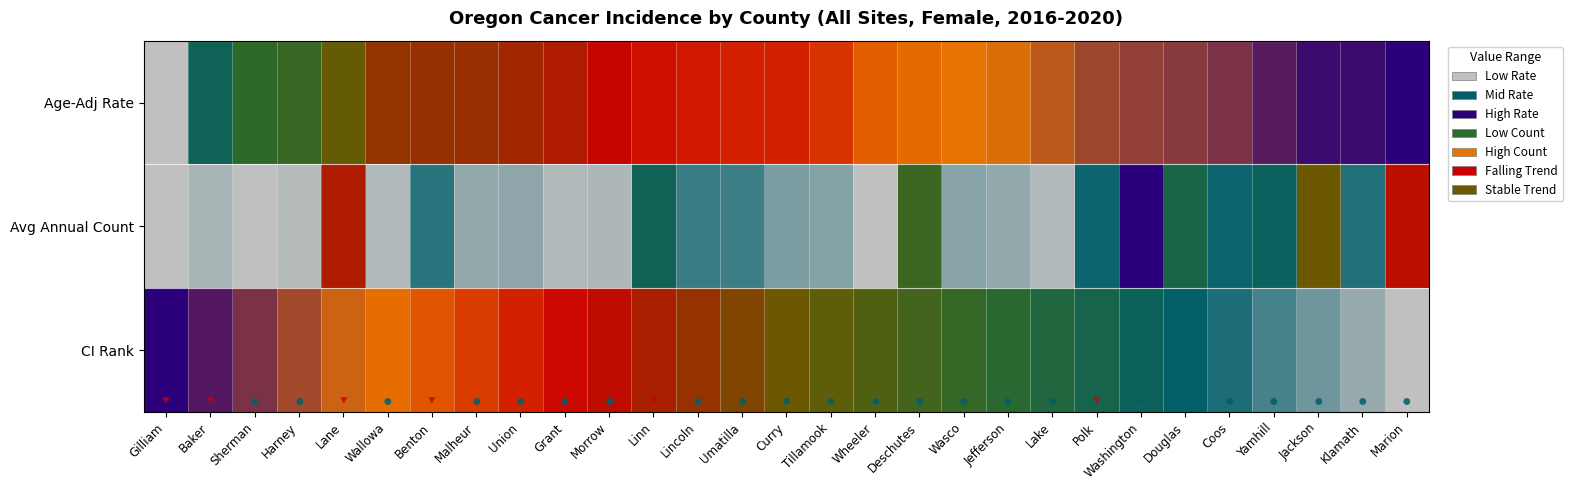

Reading left to right, transcribe all the data shown in this chart.

Age-Adj Rate: Gilliam=0.0	Baker=0.2	Sherman=0.3	Harney=0.4	Lane=0.5	Wallowa=0.6	Benton=0.6	Malheur=0.6	Union=0.6	Grant=0.6	Morrow=0.7	Linn=0.7	Lincoln=0.7	Umatilla=0.7	Curry=0.7	Tillamook=0.7	Wheeler=0.8	Deschutes=0.8	Wasco=0.8	Jefferson=0.8	Lake=0.9	Polk=0.9	Washington=0.9	Douglas=0.9	Coos=0.9	Yamhill=1.0	Jackson=1.0	Klamath=1.0	Marion=1.0
Avg Annual Count: Gilliam=0.0	Baker=0.0	Sherman=0.0	Harney=0.0	Lane=0.6	Wallowa=0.0	Benton=0.1	Malheur=0.0	Union=0.0	Grant=0.0	Morrow=0.0	Linn=0.2	Lincoln=0.1	Umatilla=0.1	Curry=0.1	Tillamook=0.1	Wheeler=0.0	Deschutes=0.4	Wasco=0.0	Jefferson=0.0	Lake=0.0	Polk=0.2	Washington=1.0	Douglas=0.3	Coos=0.2	Yamhill=0.2	Jackson=0.5	Klamath=0.1	Marion=0.6
CI Rank: Gilliam=1.0	Baker=1.0	Sherman=0.9	Harney=0.9	Lane=0.9	Wallowa=0.8	Benton=0.8	Malheur=0.8	Union=0.7	Grant=0.7	Morrow=0.6	Linn=0.6	Lincoln=0.6	Umatilla=0.5	Curry=0.5	Tillamook=0.5	Wheeler=0.4	Deschutes=0.4	Wasco=0.4	Jefferson=0.3	Lake=0.3	Polk=0.2	Washington=0.2	Douglas=0.2	Coos=0.1	Yamhill=0.1	Jackson=0.1	Klamath=0.0	Marion=0.0